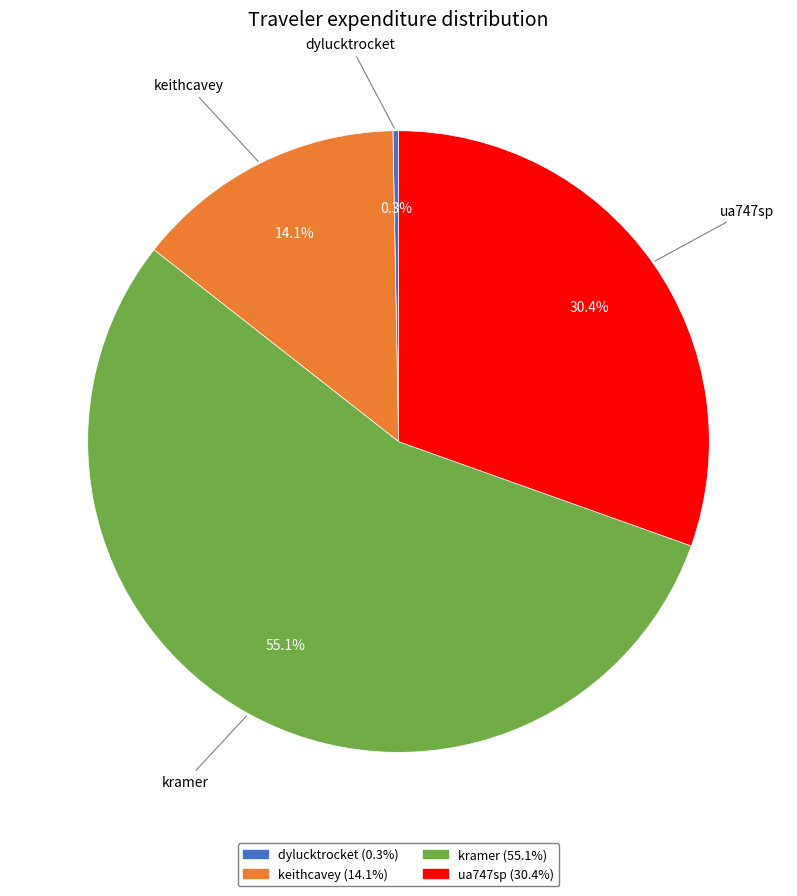

What is the majority slice?

kramer